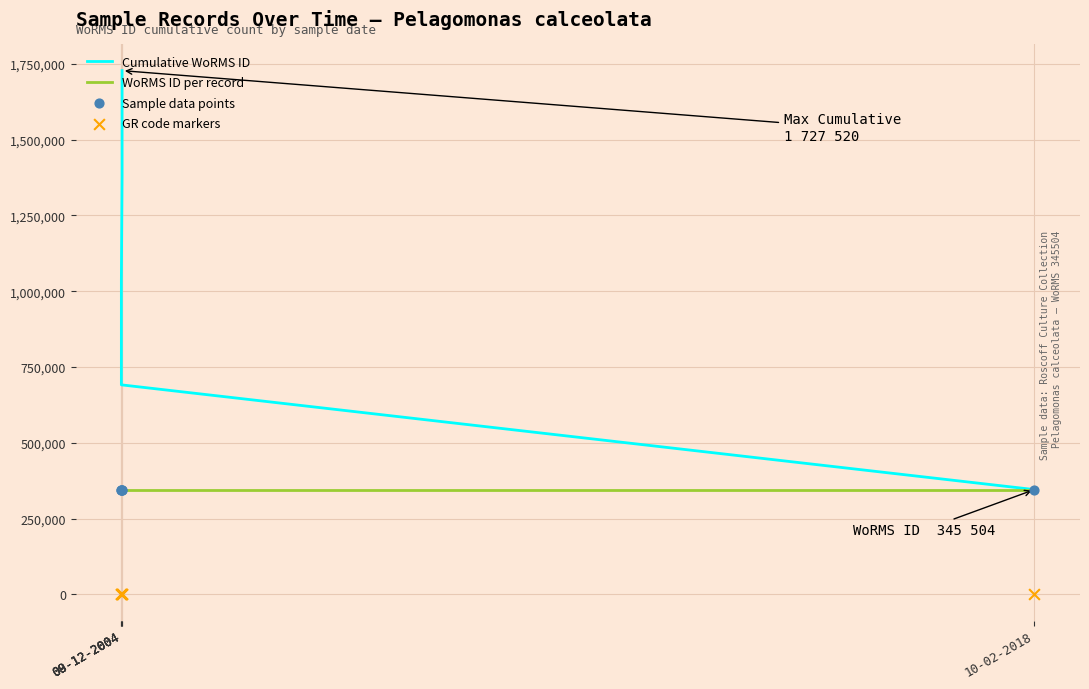

At how many categories does at least one series exceed 1212008?

2